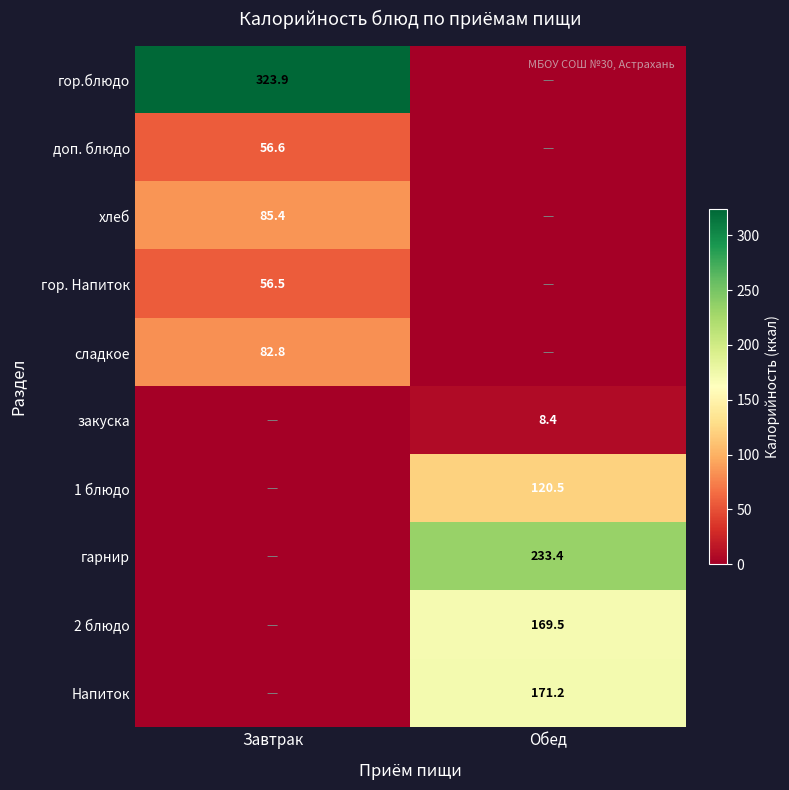

The доп. блюдо series shows 83.8 at Завтрак. True or false?

False